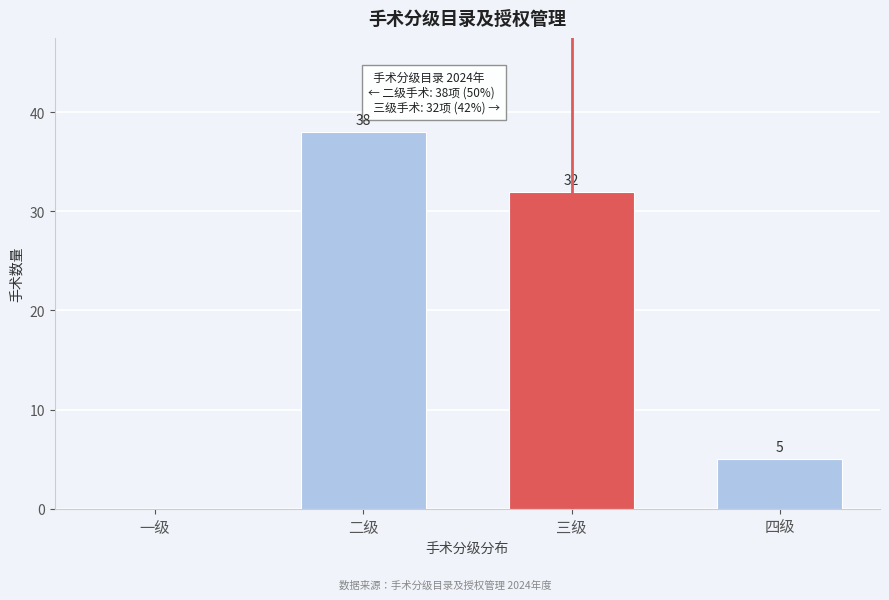

Reading right to left, what are all the values shown in this chart?

四级=5	三级=32	二级=38	一级=0